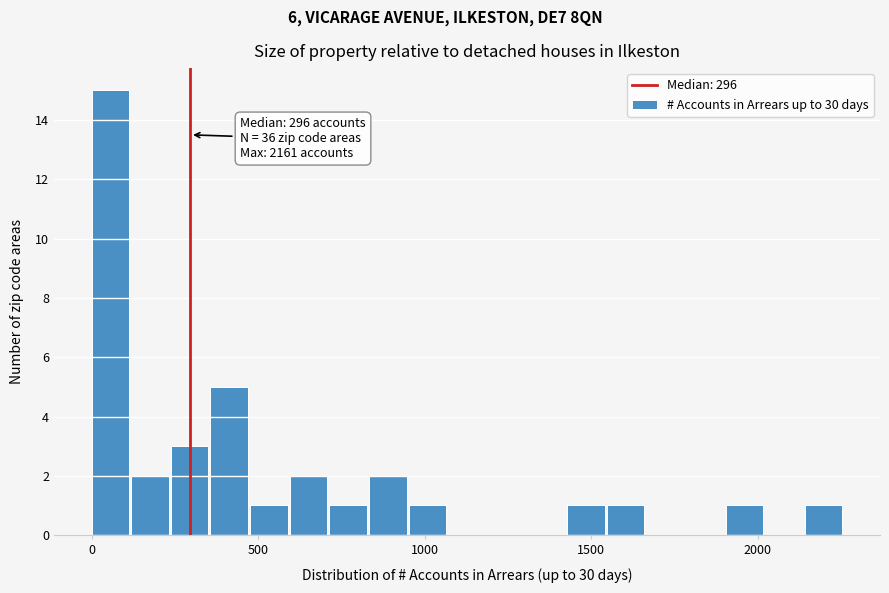

Read against the x-axis, roughly where is the centre of the tallest bar?

50